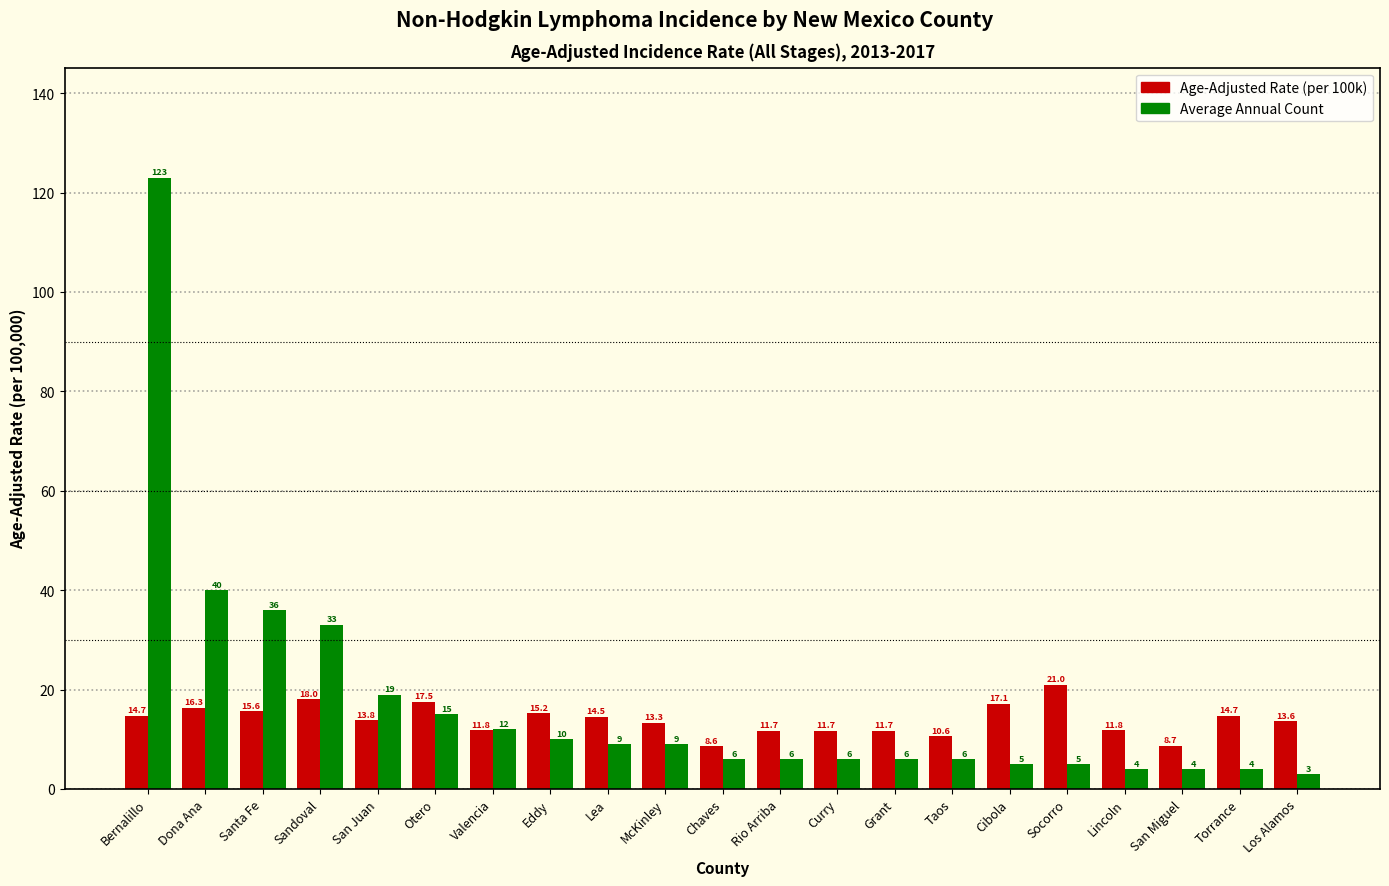

What is the label of the 8th bar from the left?

Eddy